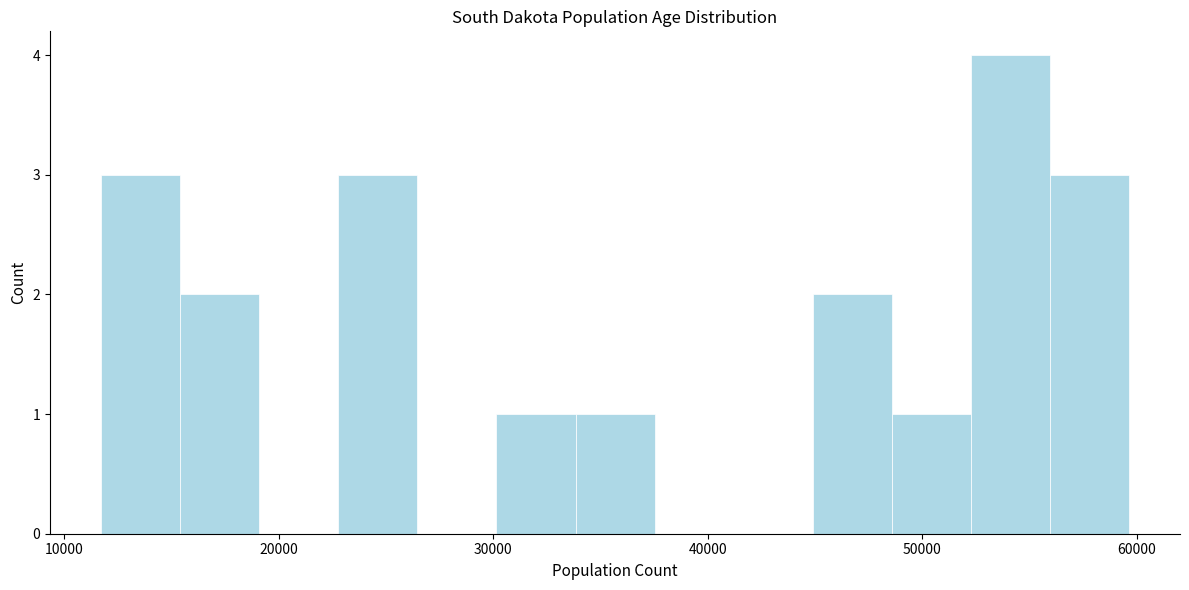

Around what value on the x-axis is the tallest bar? Give the approximate position of its centre, as read against the axis.

54000